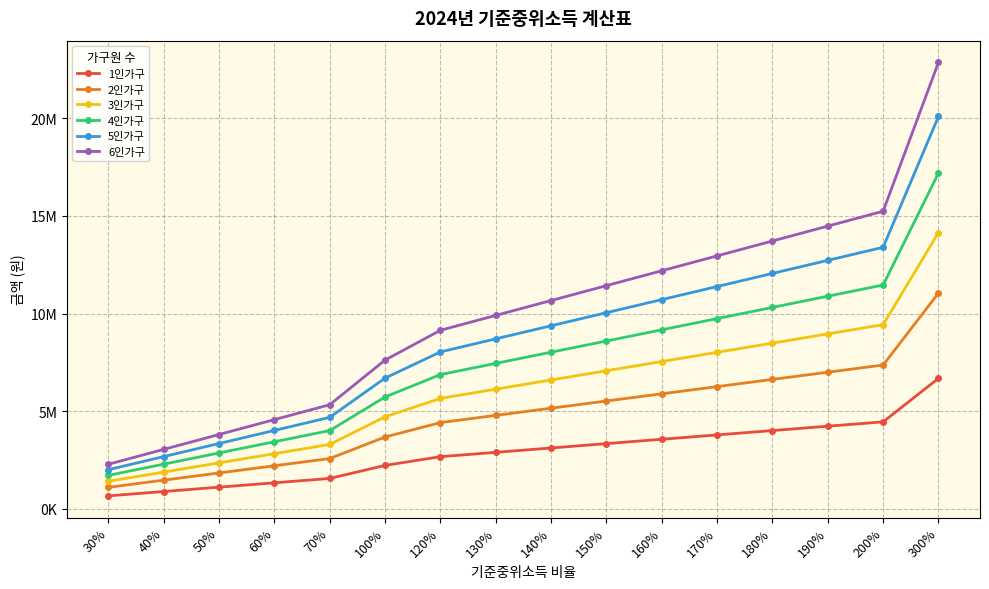

At which label is 2인가구 closest to 6076304?

160%